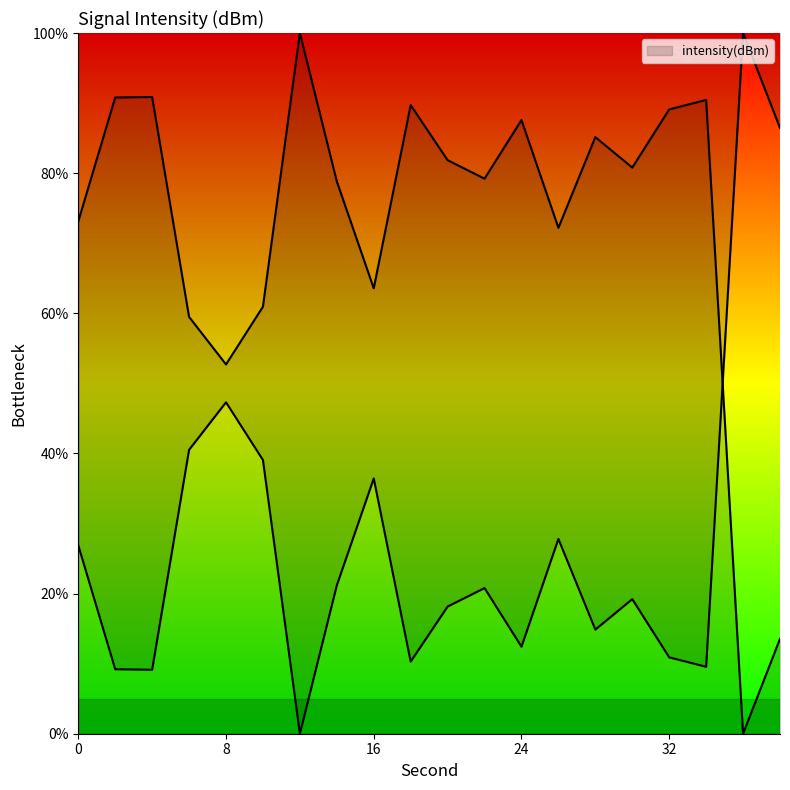

List the labels in order of value, smallest first.

36, 38, 8, 6, 10, 16, 26, 0, 14, 22, 30, 20, 28, 24, 32, 18, 34, 2, 4, 12